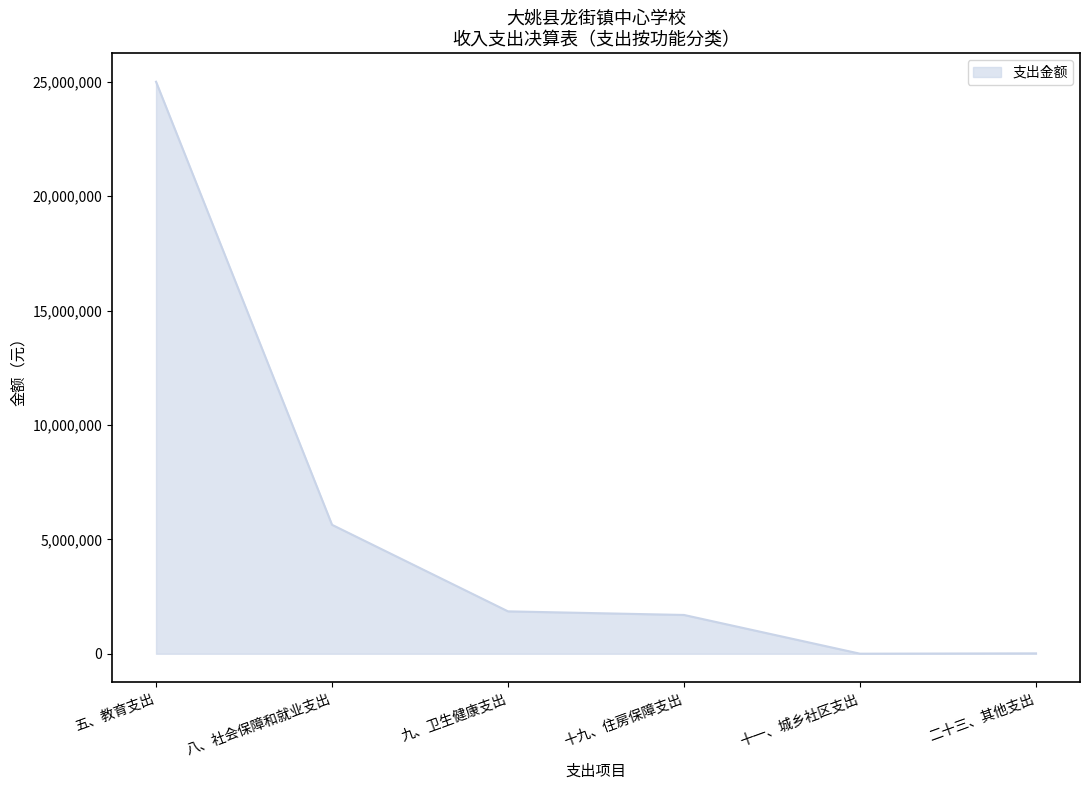

At which category does the chart reach its peak across all series?

五、教育支出